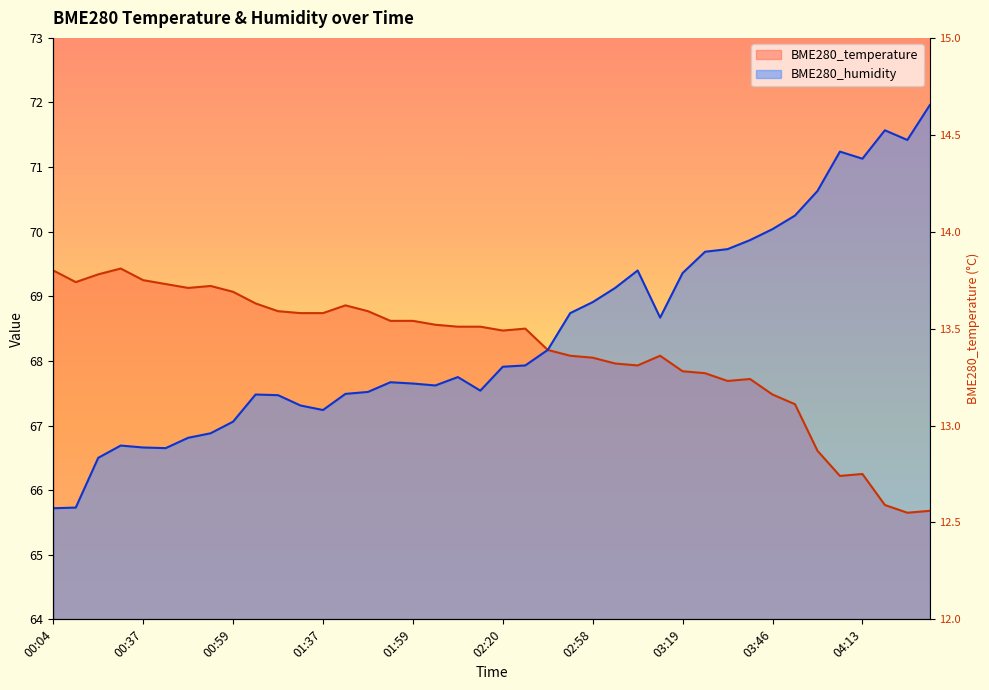

True or false: BME280_temperature and BME280_humidity intersect in this chart.

False